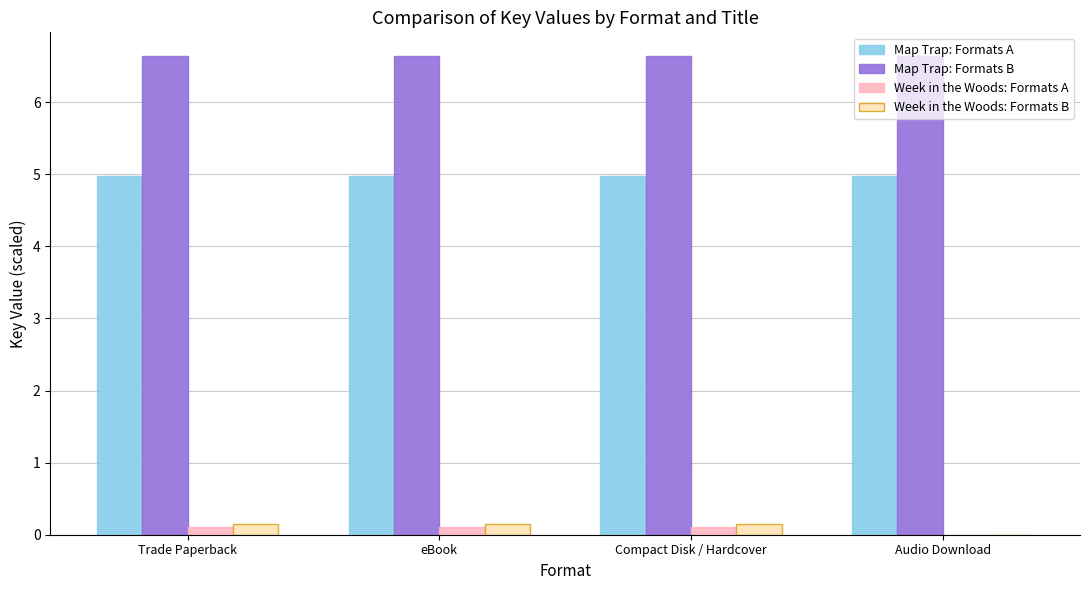

True or false: Map Trap: Formats B has a value of 6.6 at Compact Disk / Hardcover.

True